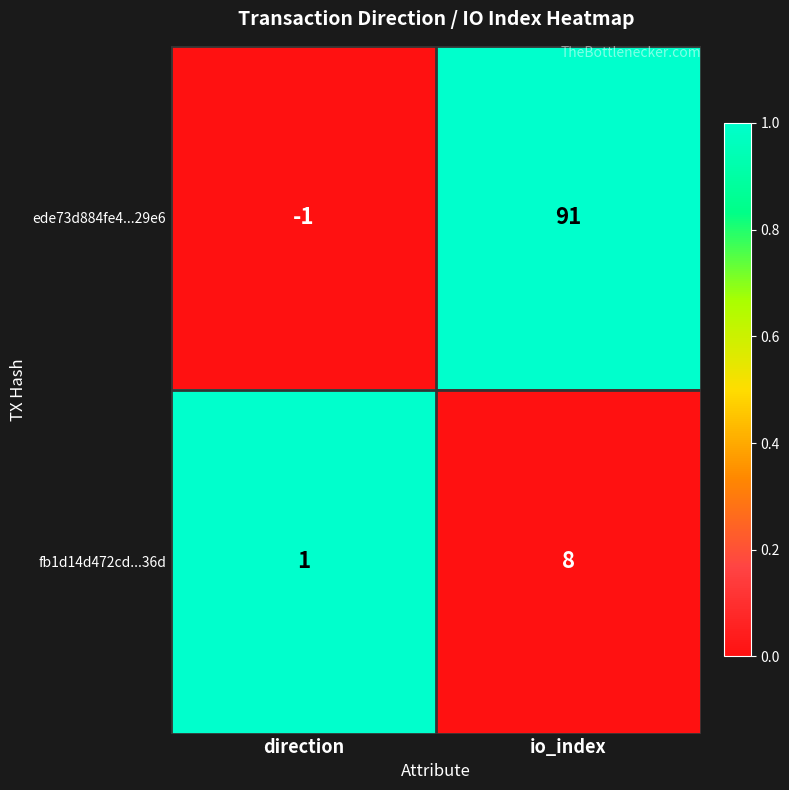

Count the number of data series in this chart.

2